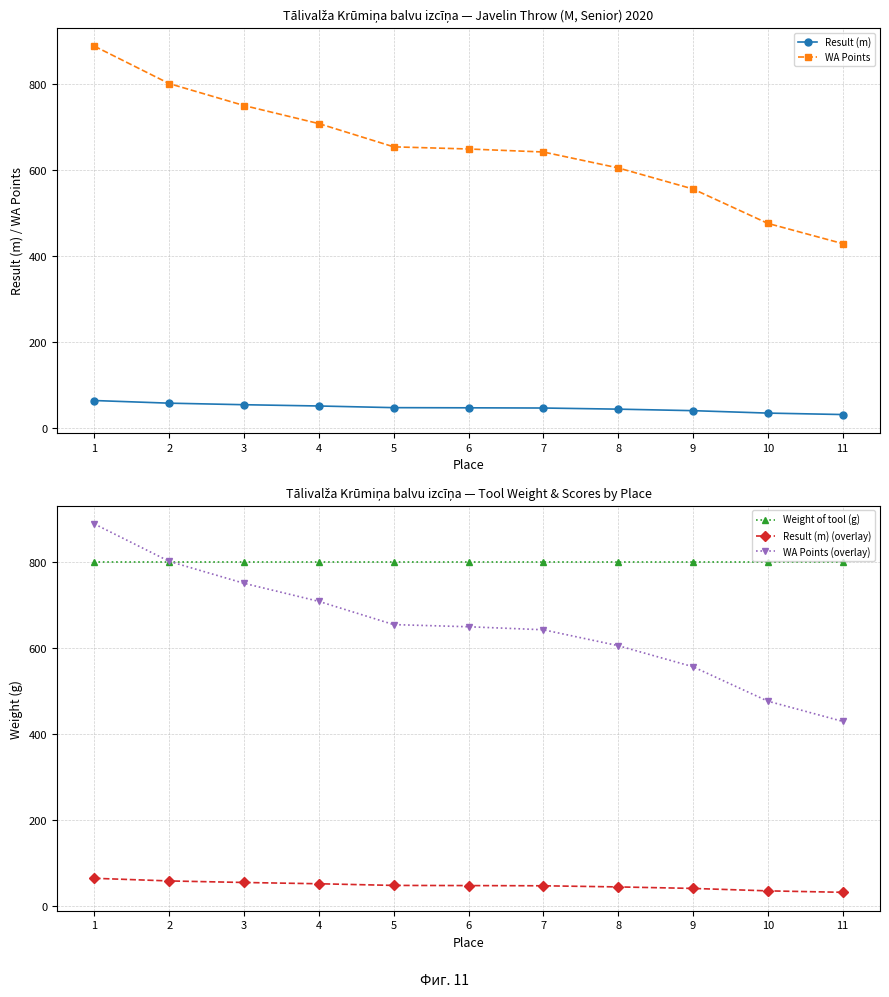

Which series has the largest range (max minus min)?

WA Points